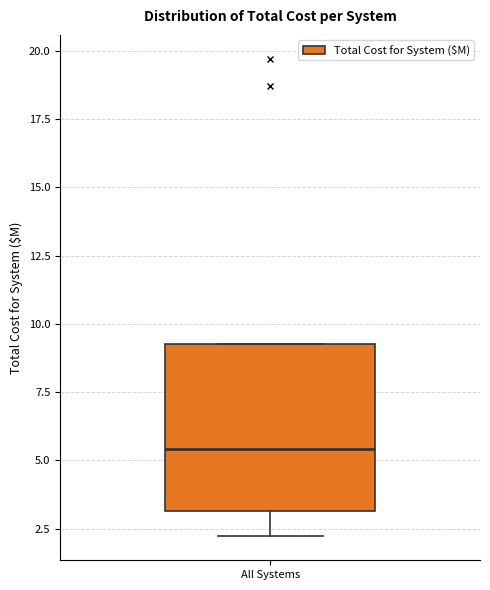

Transcribe this box plot: give where the median line is, the range the box spans, and where the two whiskers end, as read against the y-axis. The values are not printed on the chart, so give them approximately, as read against the axis.

median 5.5, box 3.0 to 9.5, whiskers 2.0 to 9.5